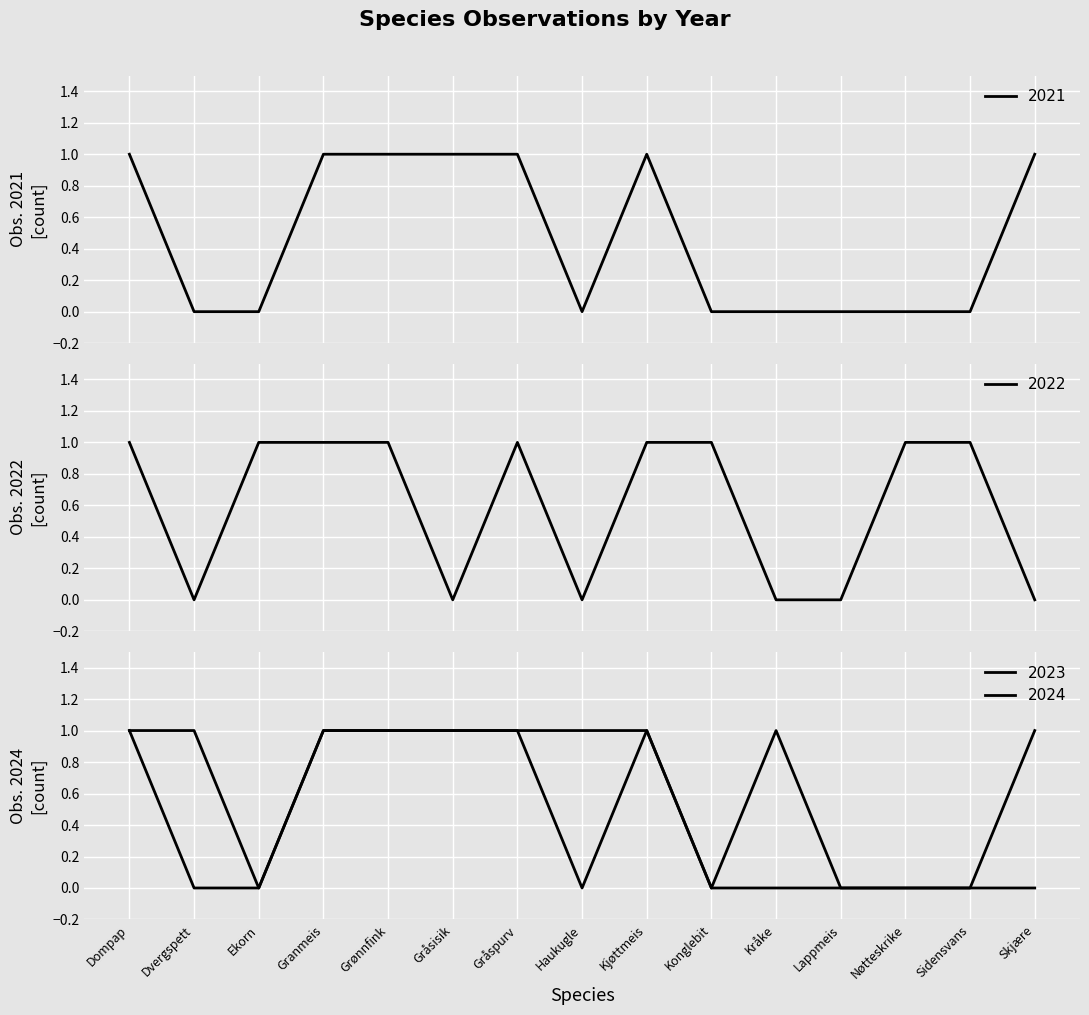

Reading left to right, list all the values displayed in this chart.

2021: Dompap=1	Dvergspett=0	Ekorn=0	Granmeis=1	Grønnfink=1	Gråsisik=1	Gråspurv=1	Haukugle=0	Kjøttmeis=1	Konglebit=0	Kråke=0	Lappmeis=0	Nøtteskrike=0	Sidensvans=0	Skjære=1
2022: Dompap=1	Dvergspett=0	Ekorn=1	Granmeis=1	Grønnfink=1	Gråsisik=0	Gråspurv=1	Haukugle=0	Kjøttmeis=1	Konglebit=1	Kråke=0	Lappmeis=0	Nøtteskrike=1	Sidensvans=1	Skjære=0
2023: Dompap=1	Dvergspett=1	Ekorn=0	Granmeis=1	Grønnfink=1	Gråsisik=1	Gråspurv=1	Haukugle=1	Kjøttmeis=1	Konglebit=0	Kråke=0	Lappmeis=0	Nøtteskrike=0	Sidensvans=0	Skjære=0
2024: Dompap=1	Dvergspett=0	Ekorn=0	Granmeis=1	Grønnfink=1	Gråsisik=1	Gråspurv=1	Haukugle=0	Kjøttmeis=1	Konglebit=0	Kråke=1	Lappmeis=0	Nøtteskrike=0	Sidensvans=0	Skjære=1